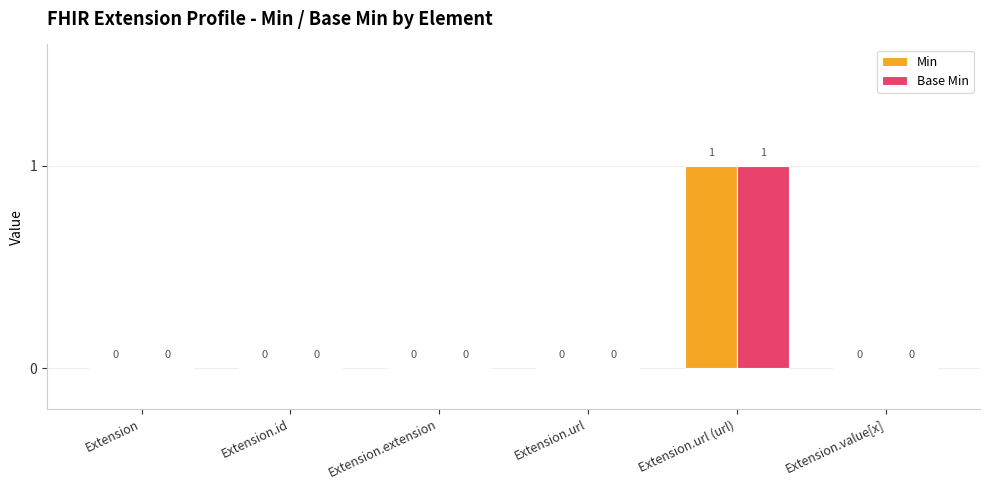

Is the value of Min at Extension greater than the value of Base Min at Extension.url (url)?

No